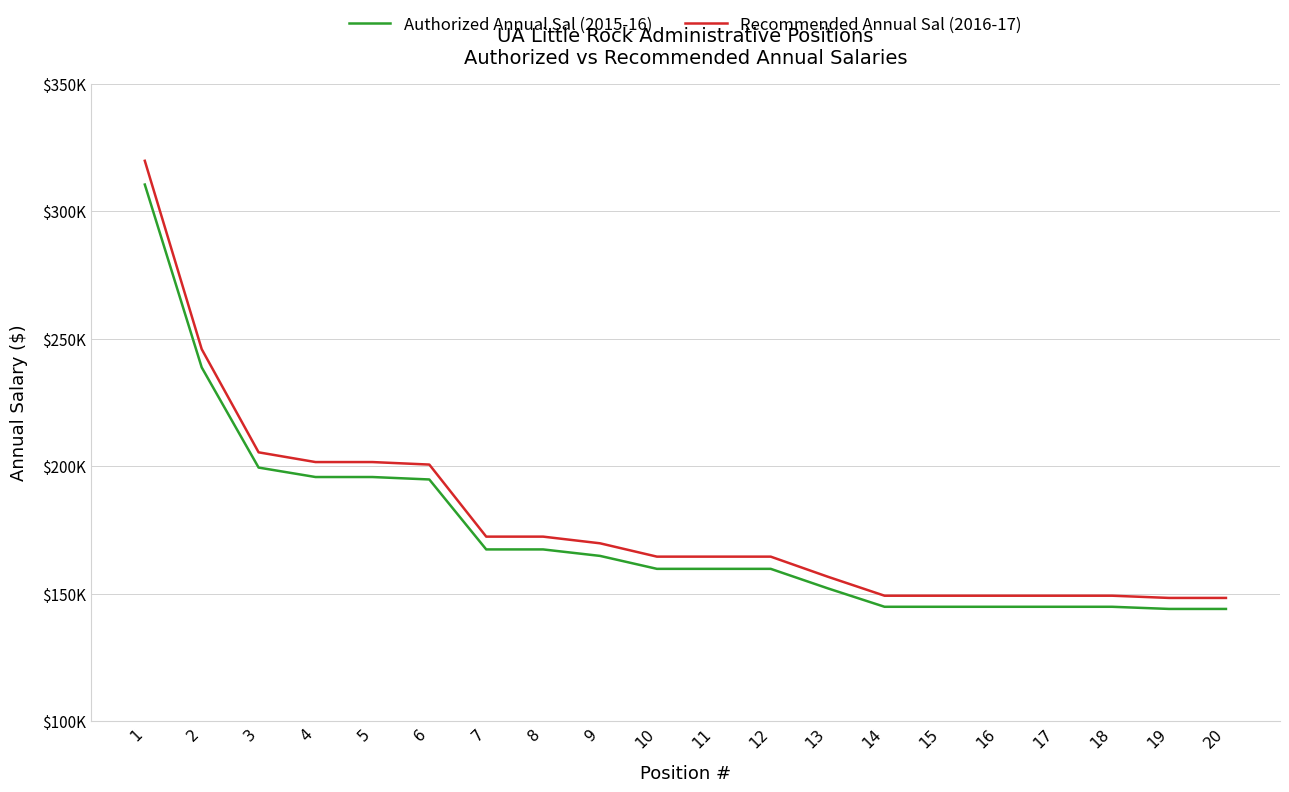

What are all the series names shown in the legend?

Authorized Annual Sal (2015-16), Recommended Annual Sal (2016-17)